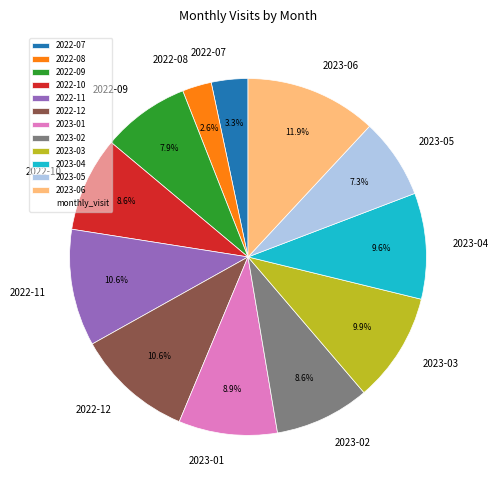

Is there a majority slice in this chart?

No